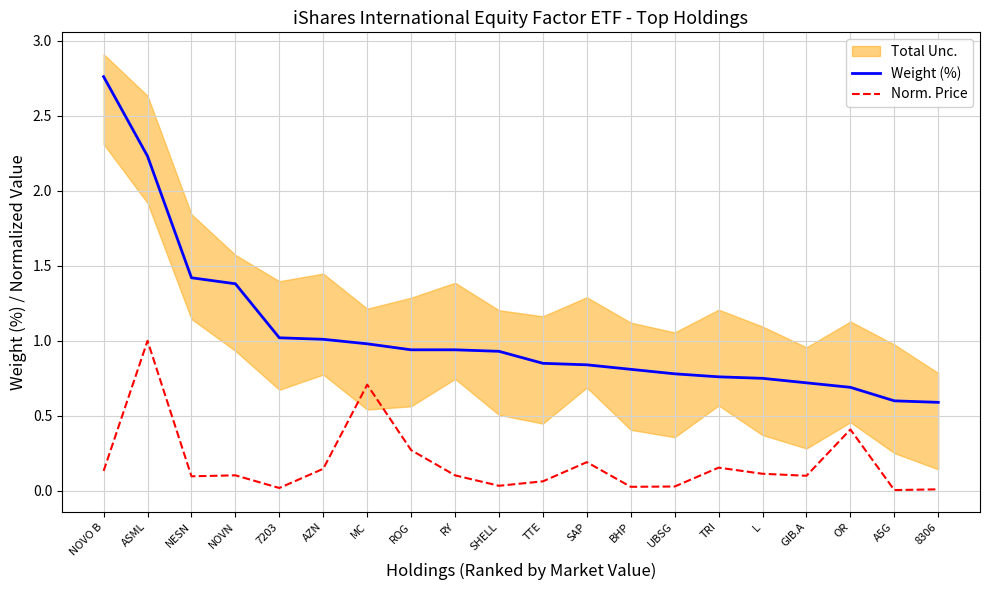

At NESN, list the series in order from smallest to largest.

Norm. Price, Weight (%)